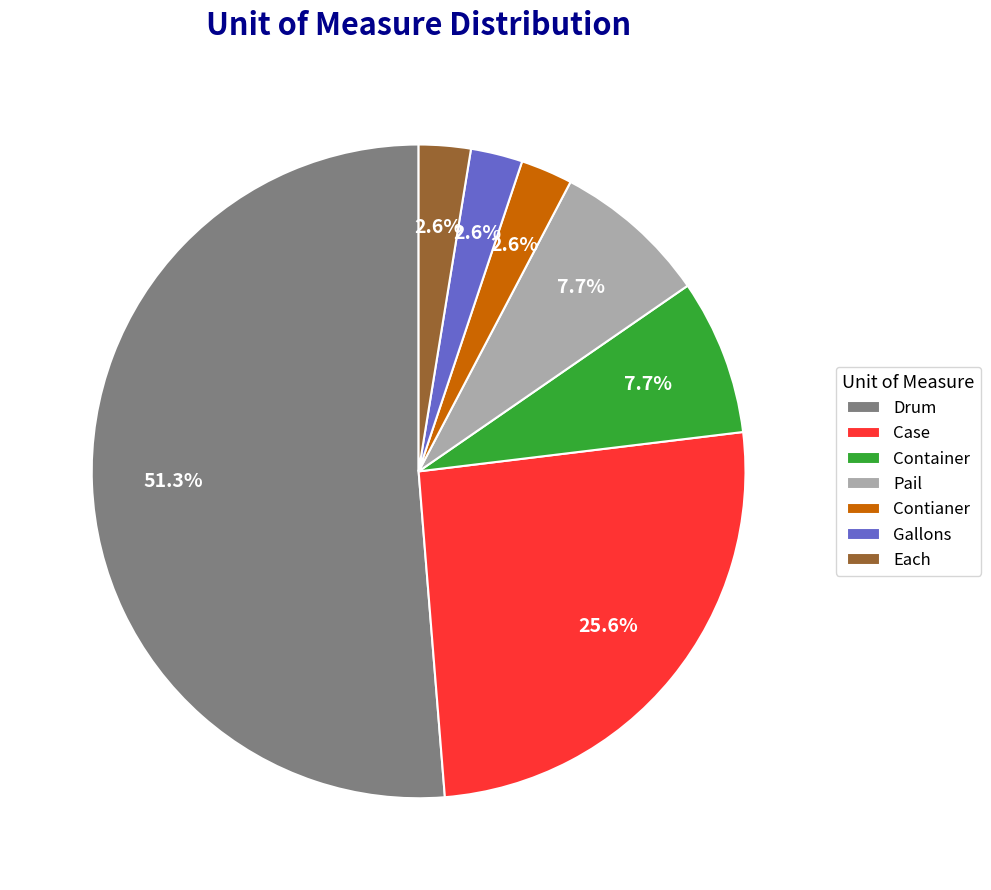

What percentage is the Each slice, to the nearest percent?

3%